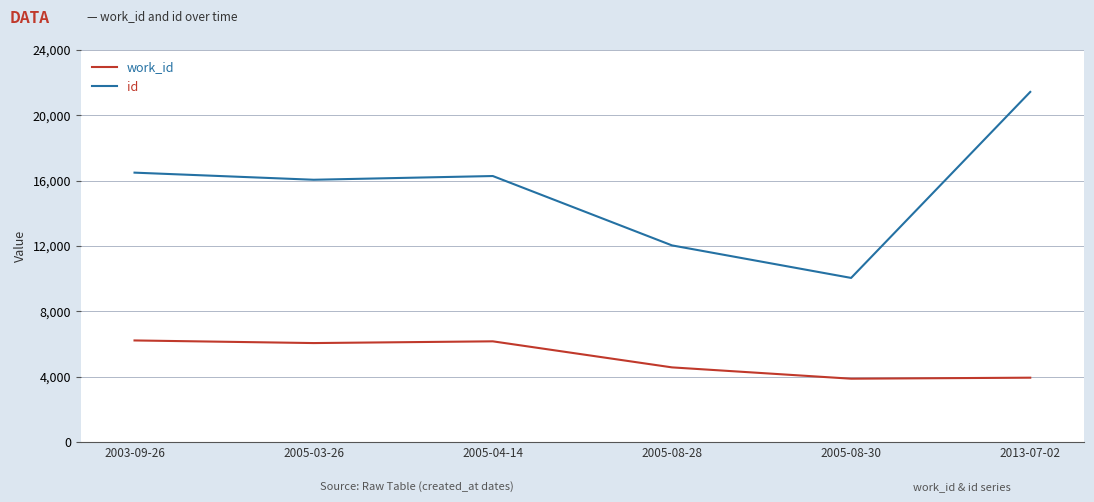

What is the lowest value of the work_id series?

3876